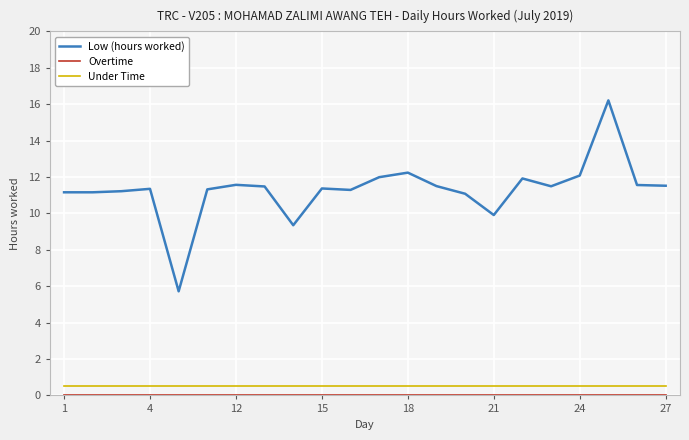

True or false: Under Time and Low (hours worked) intersect in this chart.

False